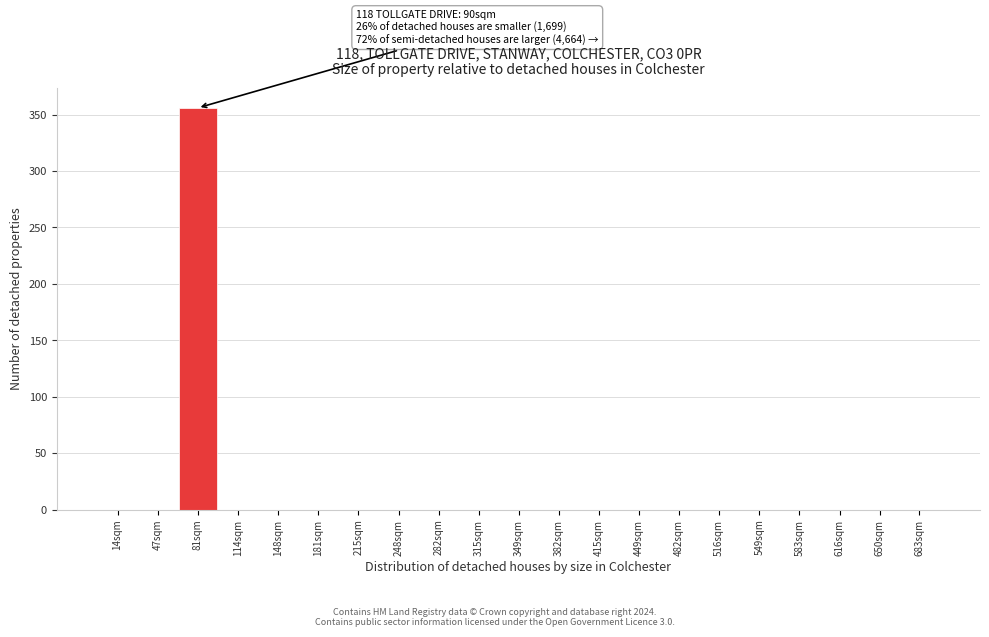

Reading left to right, what are all the values shown in this chart?

14sqm=0	47sqm=0	81sqm=356	114sqm=0	148sqm=0	181sqm=0	215sqm=0	248sqm=0	282sqm=0	315sqm=0	349sqm=0	382sqm=0	415sqm=0	449sqm=0	482sqm=0	516sqm=0	549sqm=0	583sqm=0	616sqm=0	650sqm=0	683sqm=0